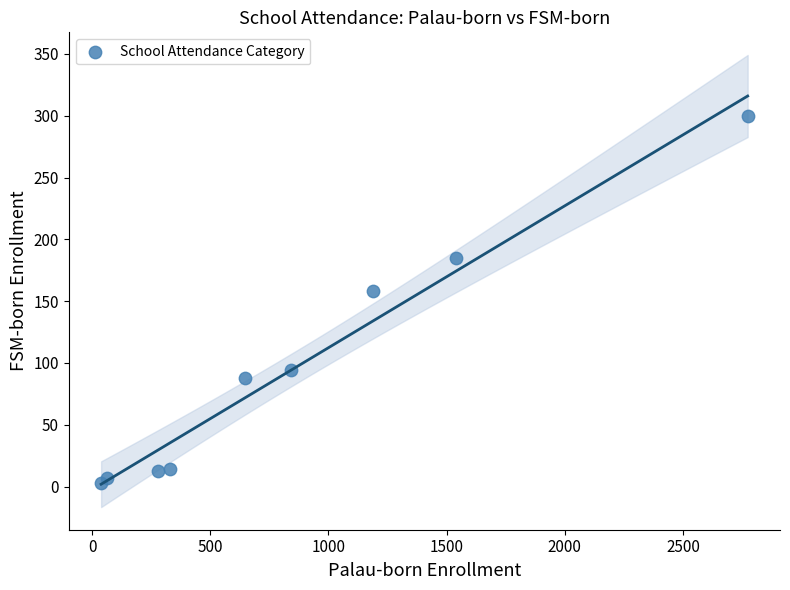

What Y value in the scatter plot is closest to 151?

158